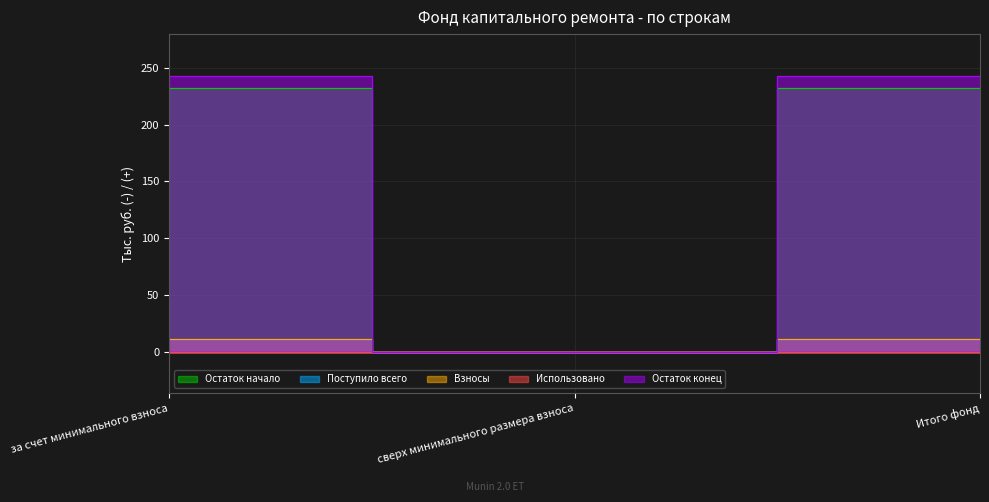

What is the value of the Остаток конец point at the 3rd from the left?

243.3